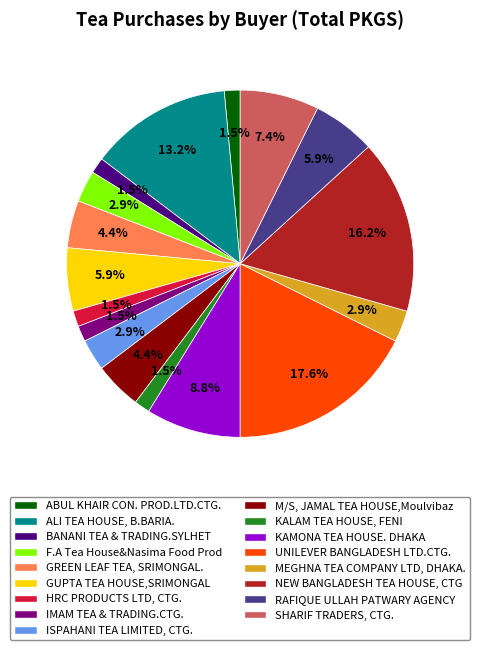

Does ALI TEA HOUSE, B.BARIA. represent more than half of the total?

No